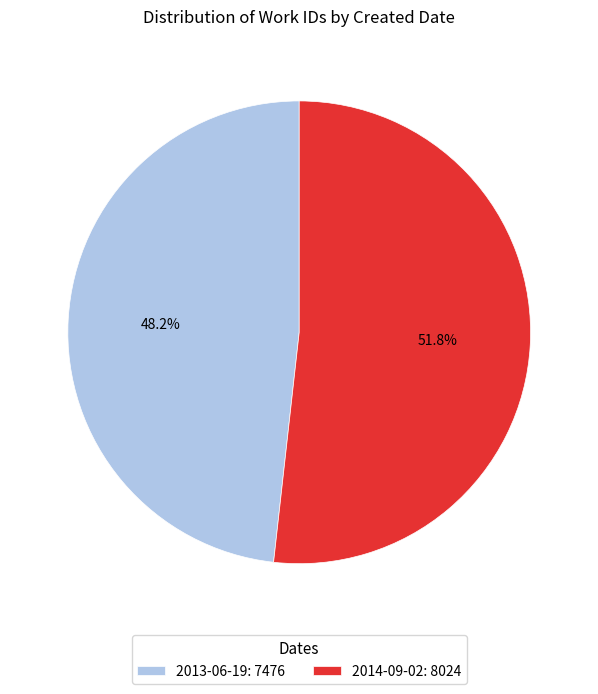

Is it true that 2013-06-19 is 39% of the pie?

False